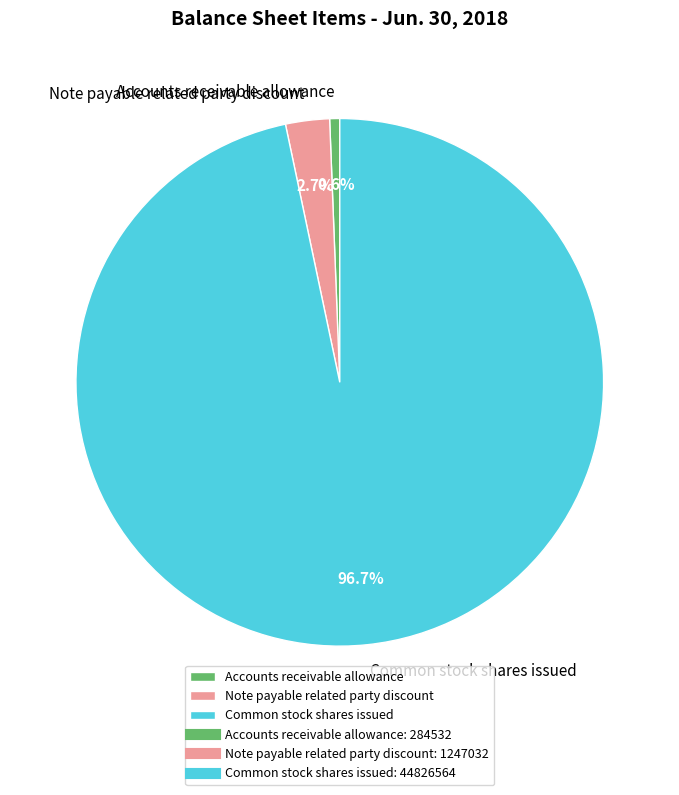

Which slice represents more than half of the pie?

Common stock shares issued